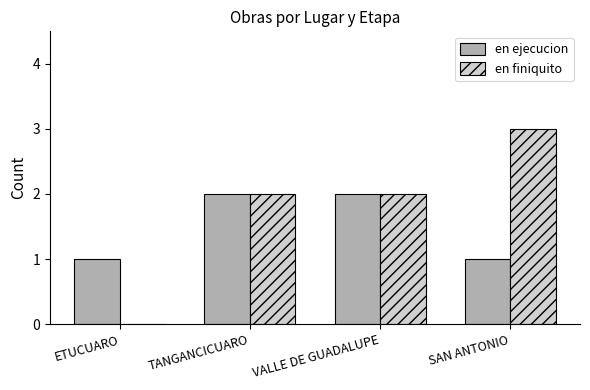

What is the sum of the en ejecucion values at TANGANCICUARO and VALLE DE GUADALUPE?

4